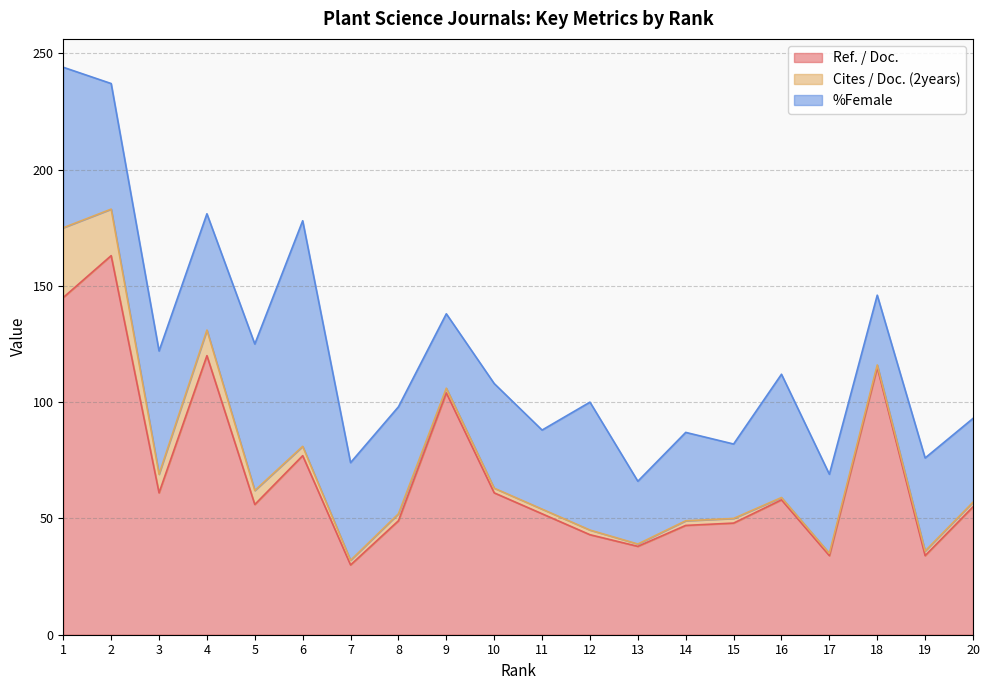

How many interior local valleys does the Ref. / Doc. series have?

6